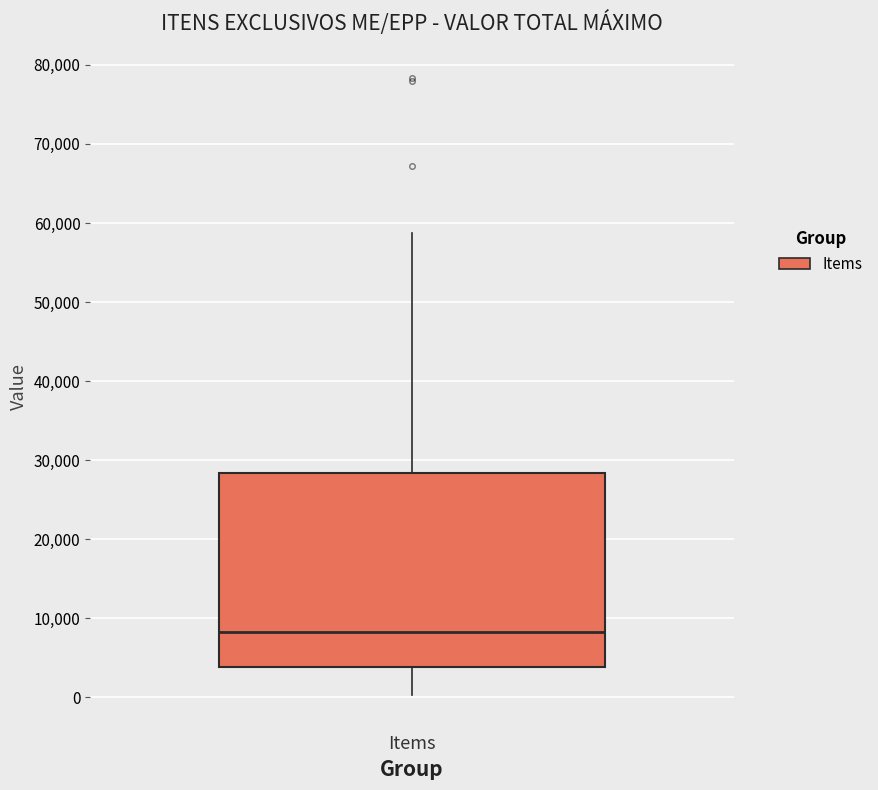

Where does the lower whisker of the box for Items end on the y-axis? The values are not printed on the chart, so give them approximately, as read against the axis.

0